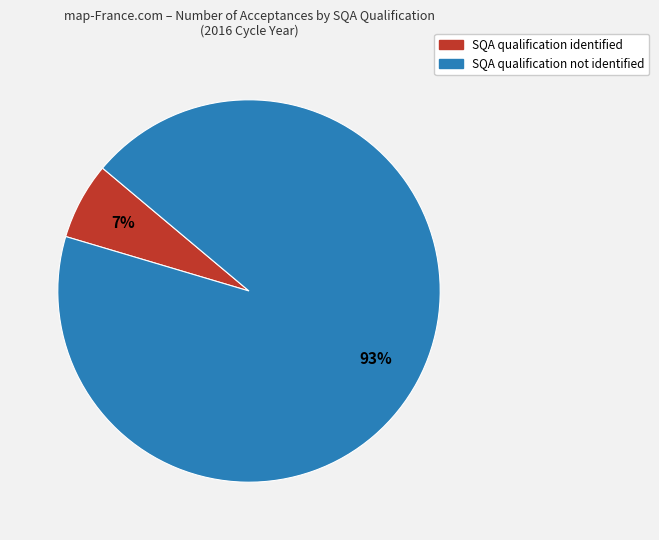

To the nearest percent, what is the average slice percentage?

50%